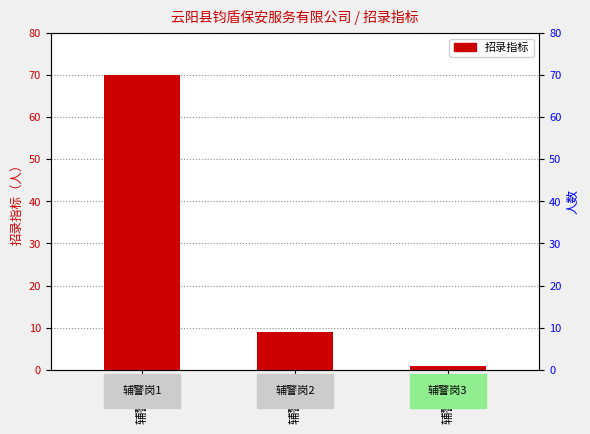

How many bars are there in total?

3